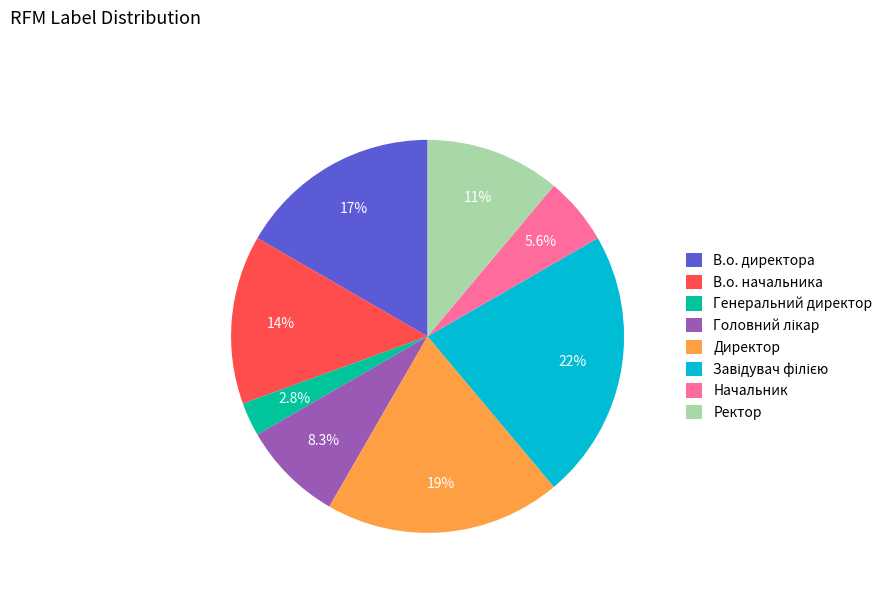

To the nearest percent, what is the difference between the largest and smallest slice percentages?

19%